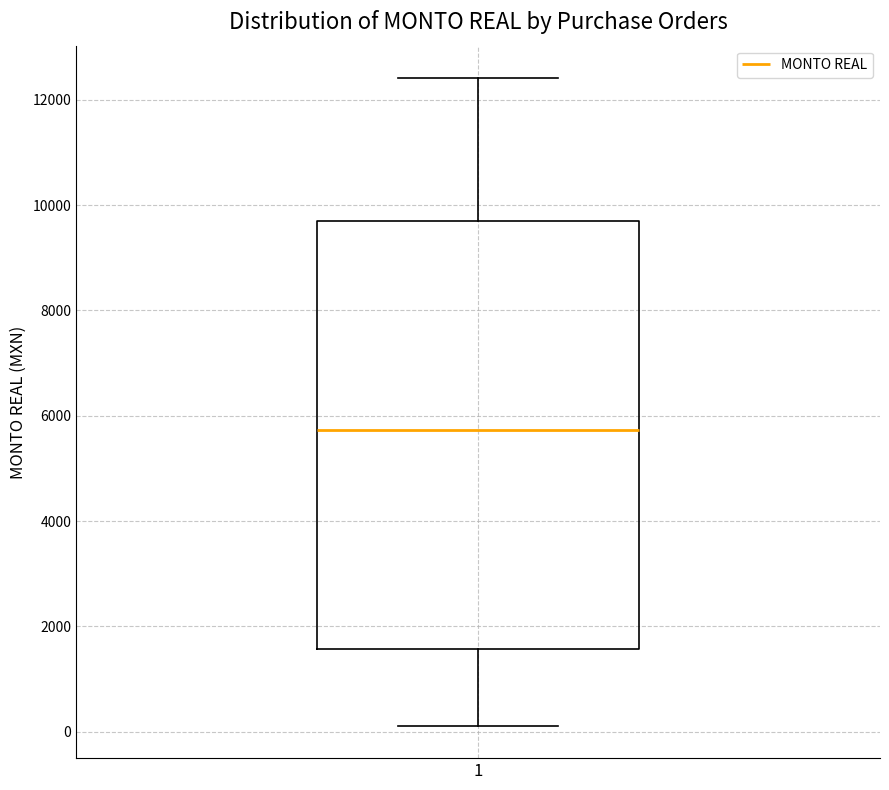

Transcribe this box plot: give where the median line is, the range the box spans, and where the two whiskers end, as read against the y-axis. The values are not printed on the chart, so give them approximately, as read against the axis.

median 5800, box 1600 to 9600, whiskers 200 to 12400